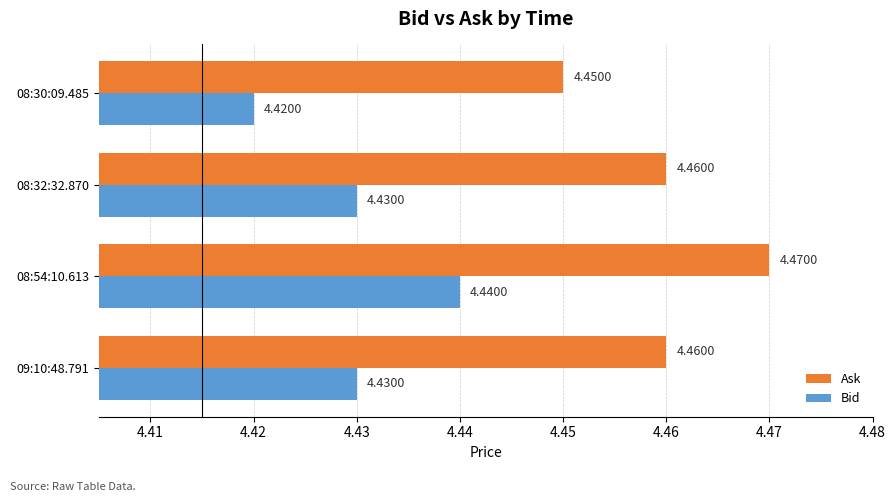

Rank the series by their maximum value, from lowest to highest.

Bid, Ask